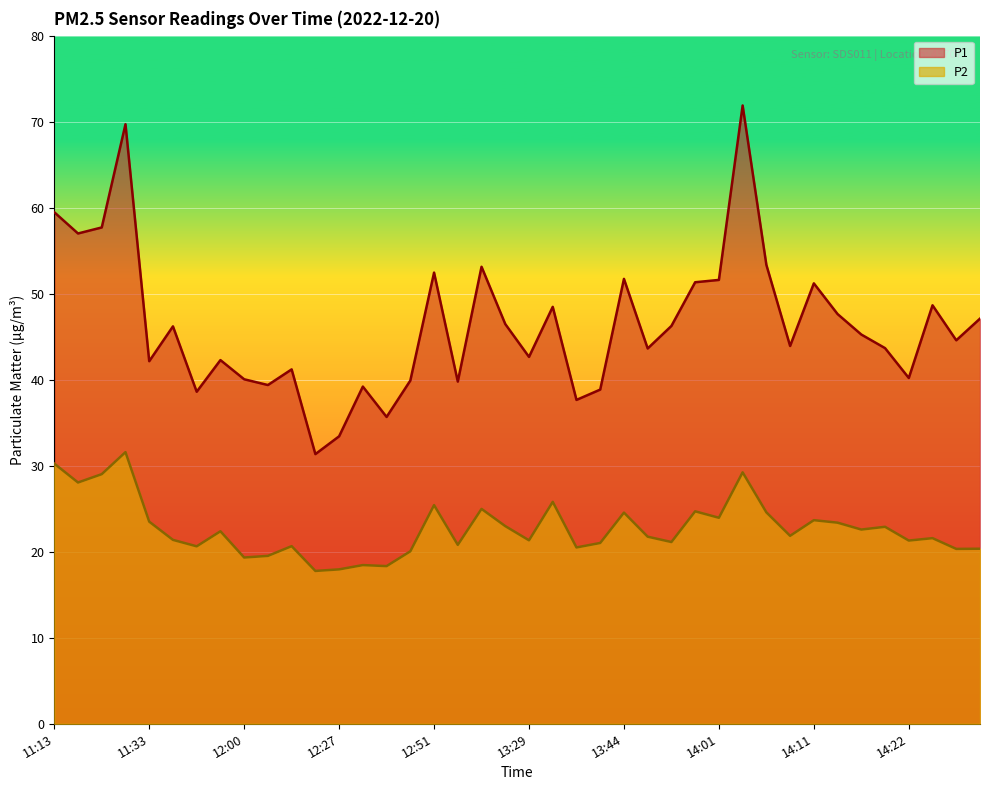

True or false: P1 has more than 0 points higher than both neighbors.

True